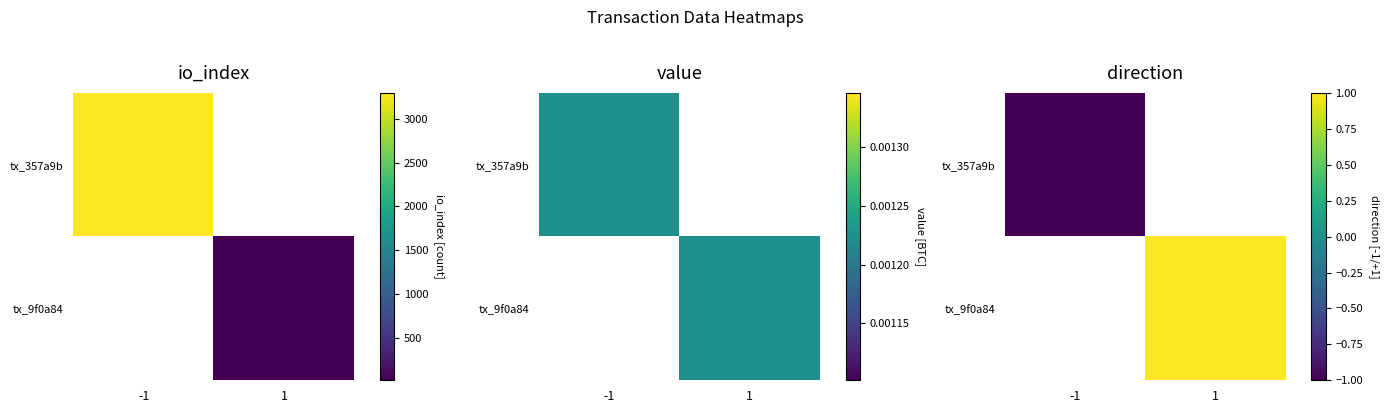

Is the value of tx_9f0a84 at 1 greater than the value of tx_357a9b at -1?

Yes